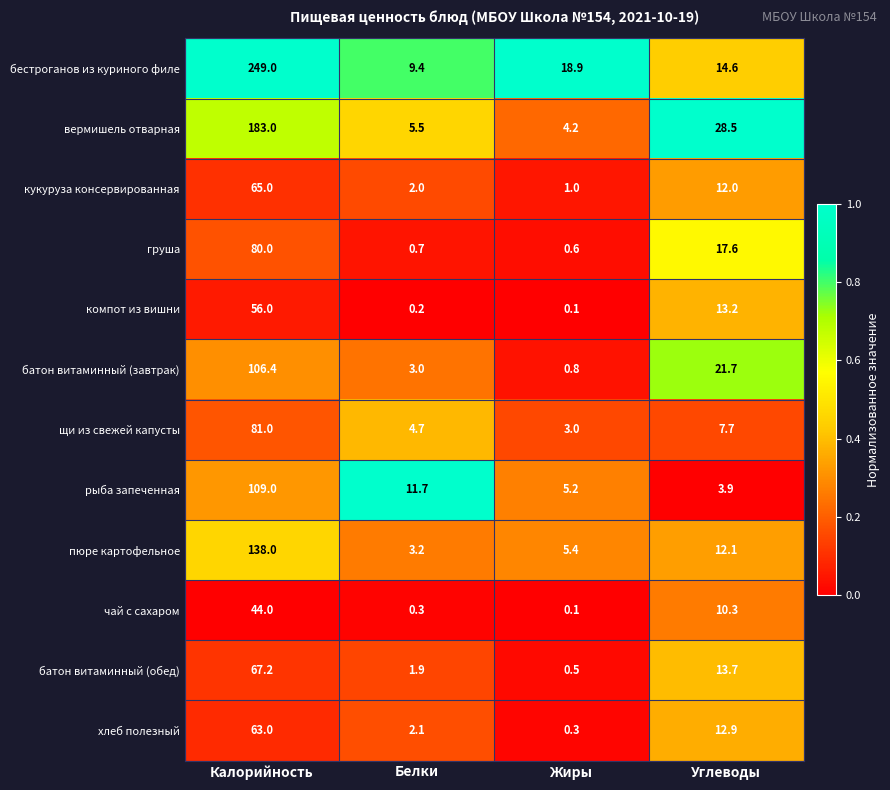

Where is груша nearest to the value 40?

Углеводы